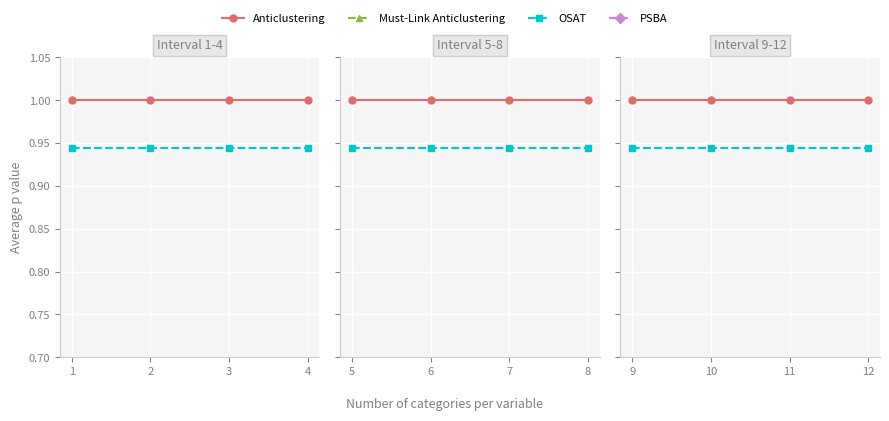

Is it true that OSAT equals 0.9 at 9?

True